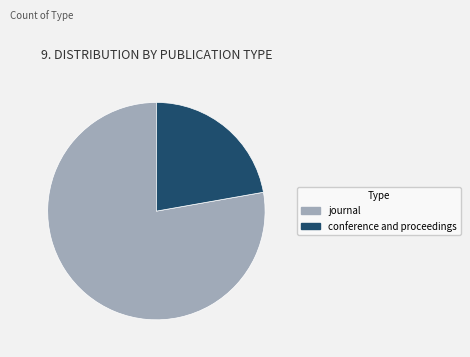

What is the majority slice?

journal